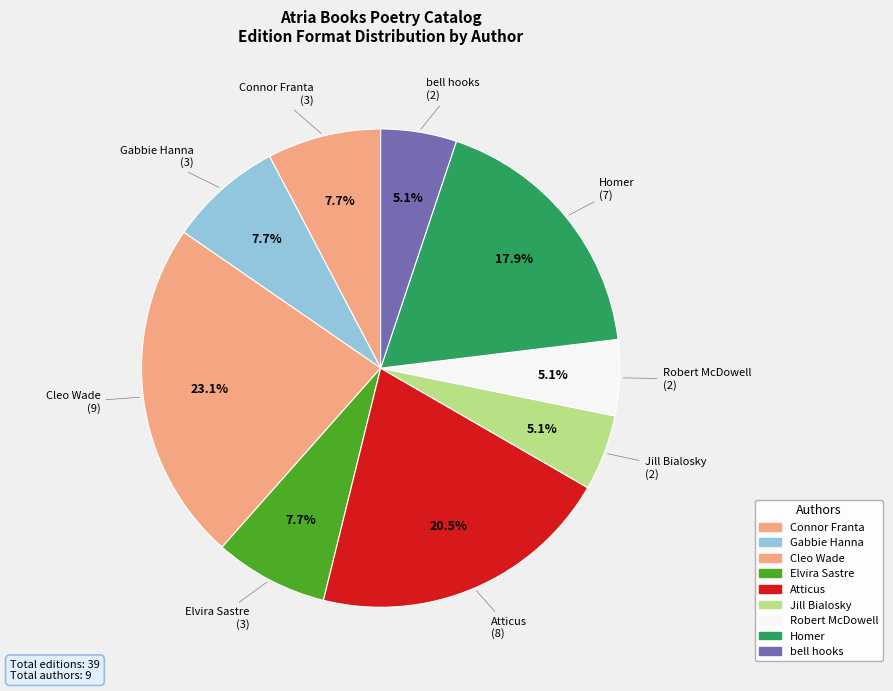

How many segments does this pie chart have?

9